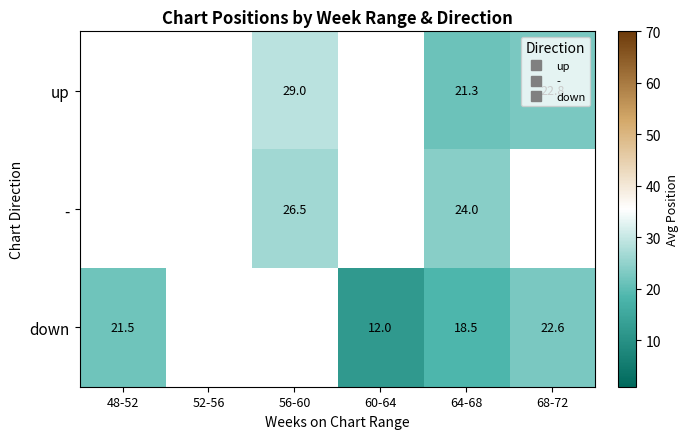

Is it true that up equals 21.3 at 64-68?

True